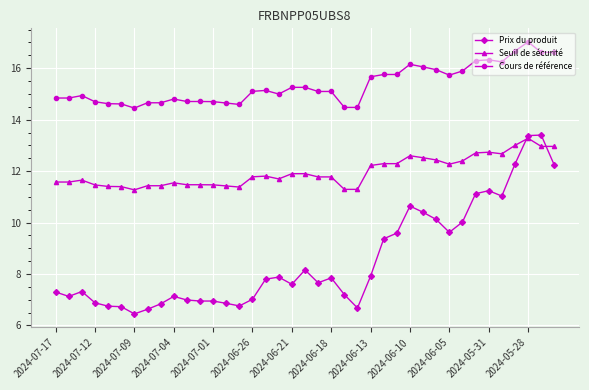

True or false: Cours de référence has more than 1 points higher than both neighbors.

True